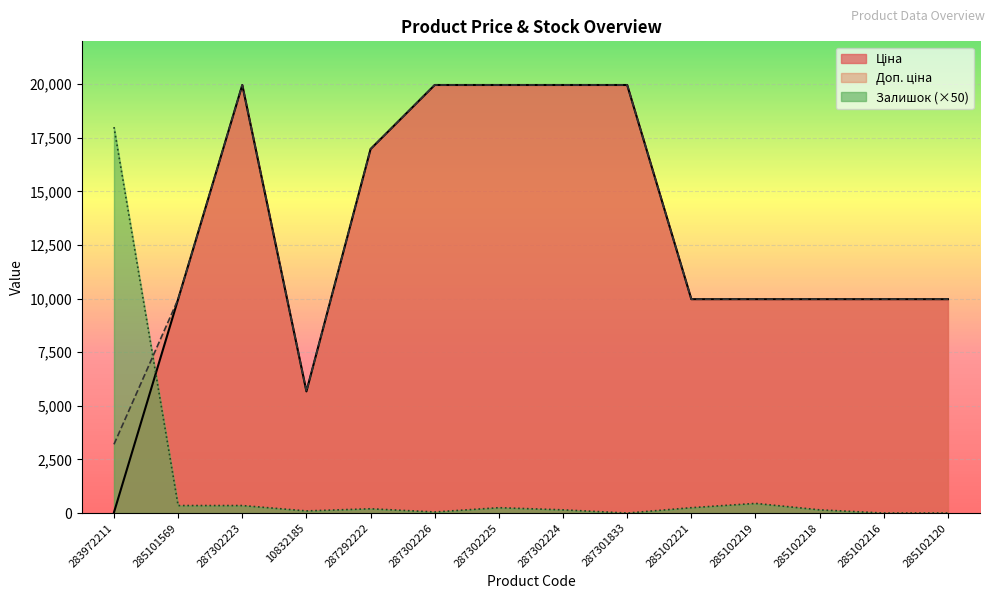

In Залишок, how many points are higher than both neighbors (excluding endpoints)?

3